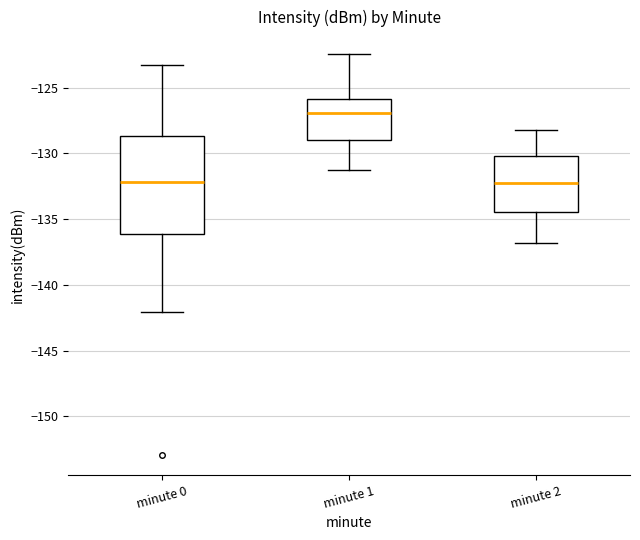

Where does the lower whisker of the box for minute 2 end on the y-axis? The values are not printed on the chart, so give them approximately, as read against the axis.

-137.0